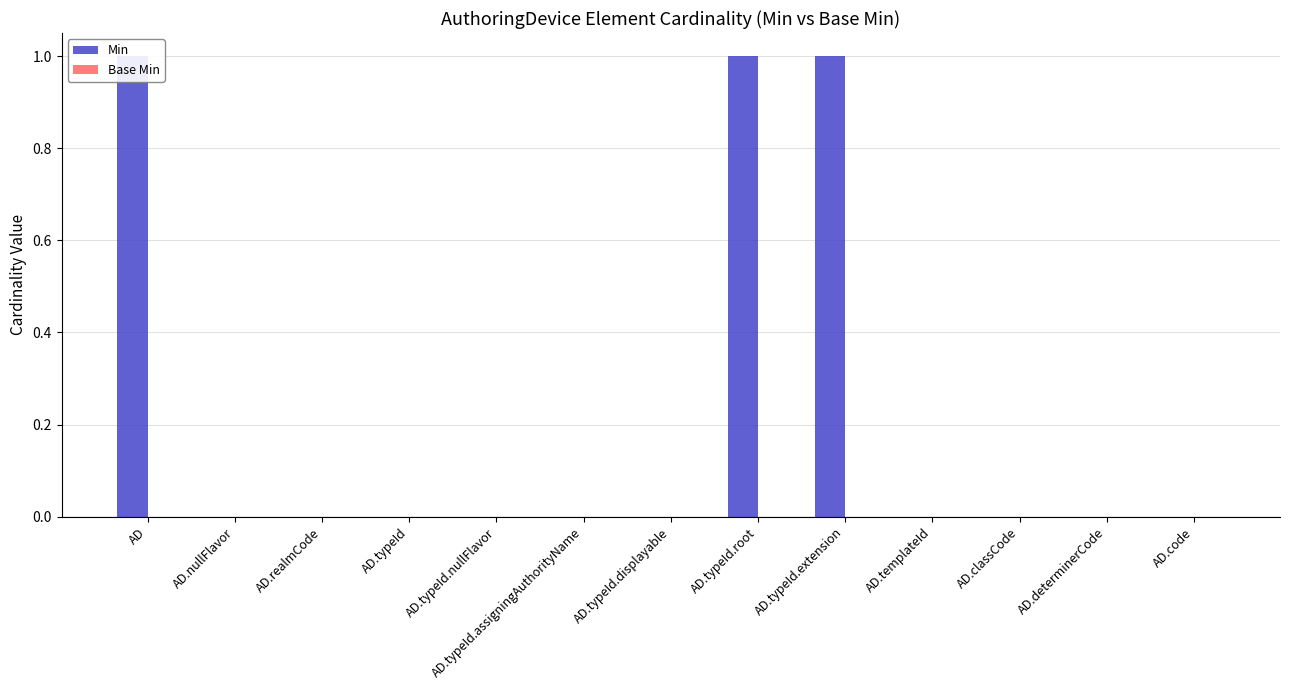

Reading right to left, what are all the values shown in this chart?

Min: 0	0	0	0	1	1	0	0	0	0	0	0	1
Base Min: 0	0	0	0	0	0	0	0	0	0	0	0	0